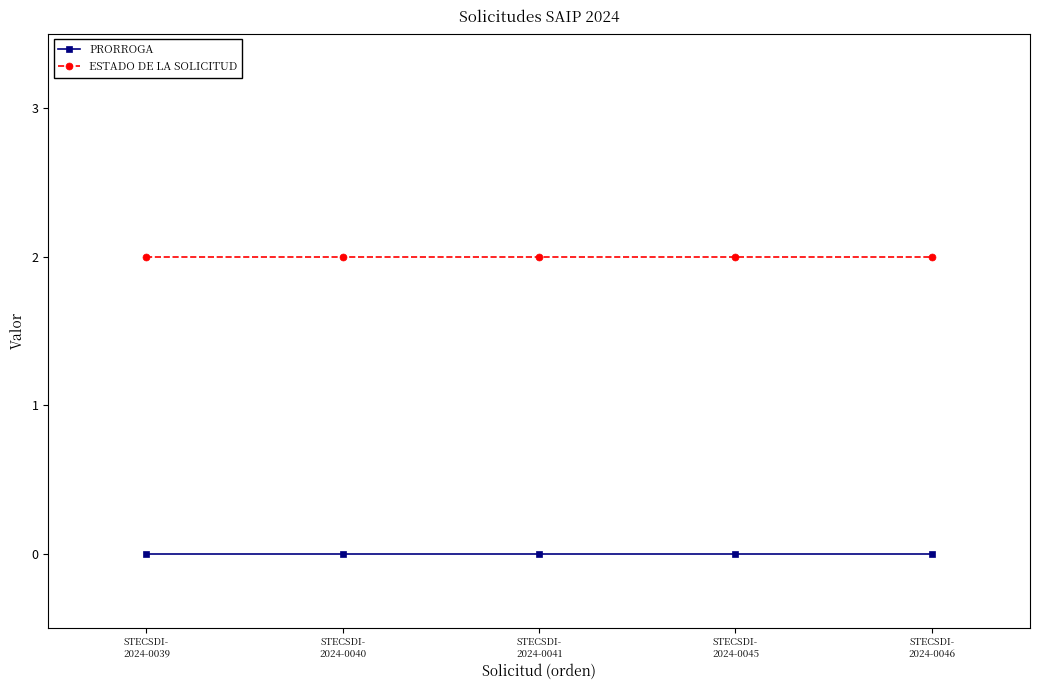

How many categories are shown in the chart?

5